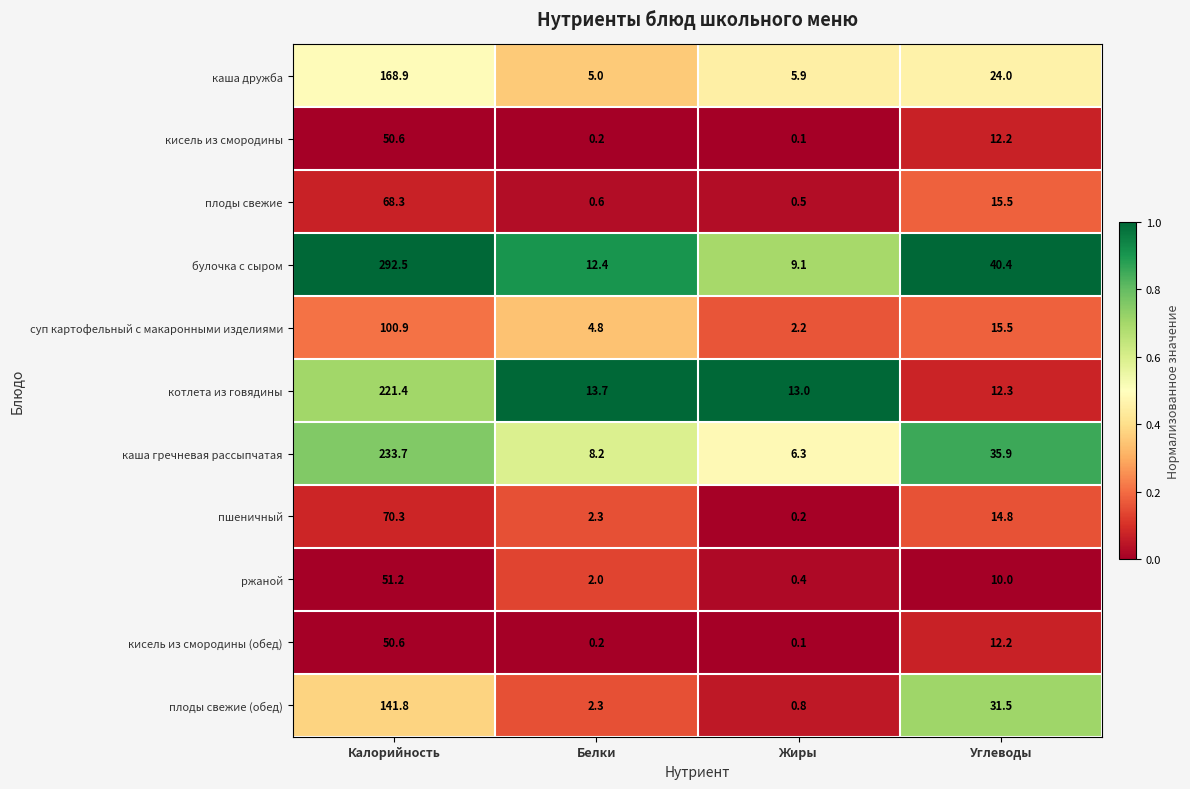

What is the average value of the ржаной series?

15.9